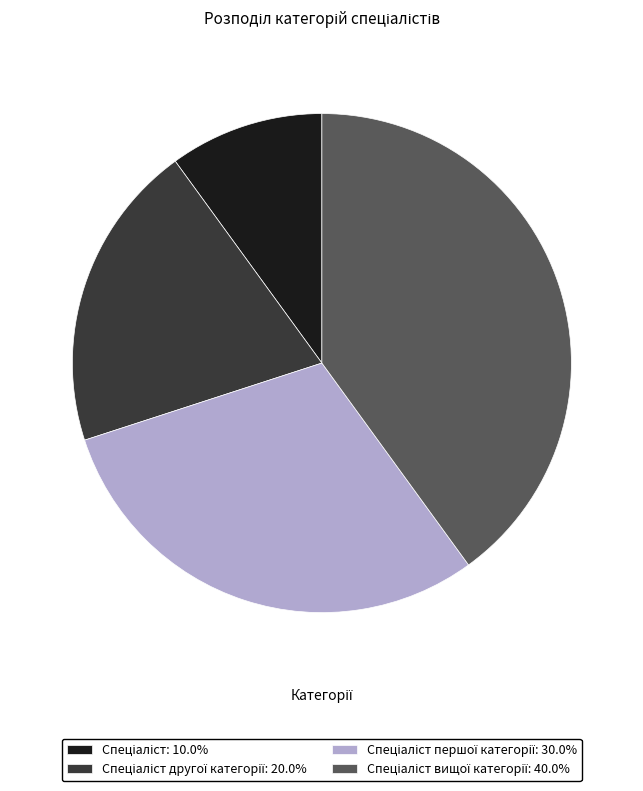

Does any single category account for the majority?

No